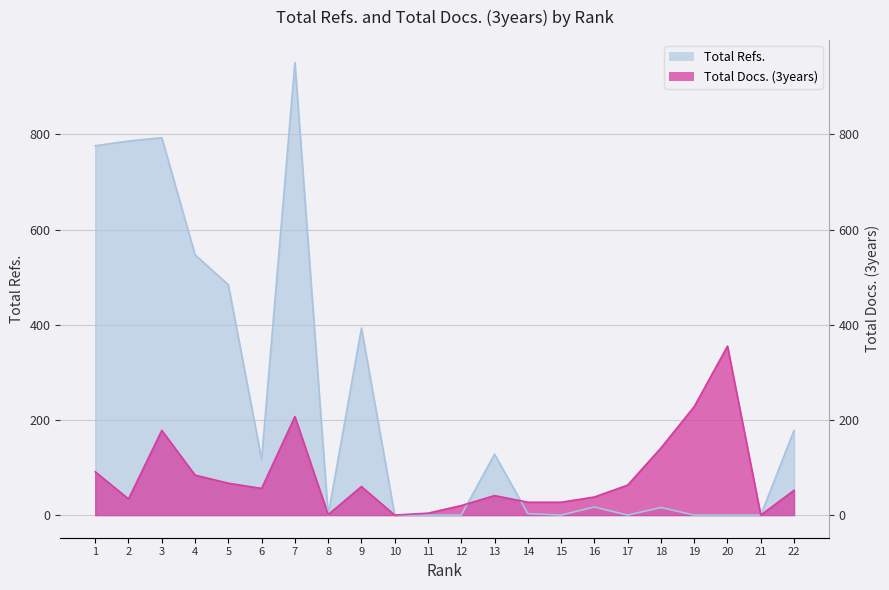

Is the value of Total Refs. at 9 greater than the value of Total Docs. (3years) at 1?

Yes